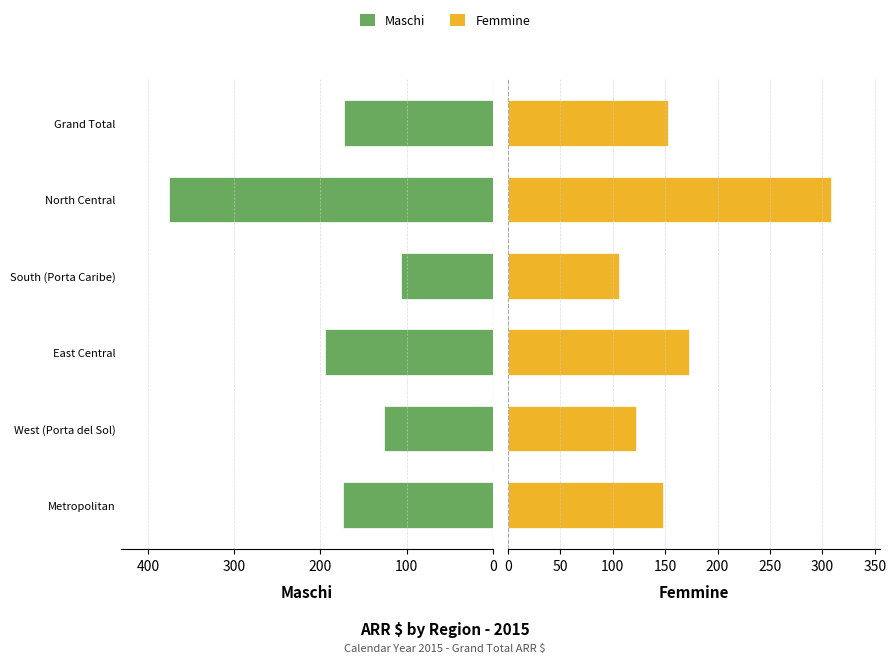

Is the value of Maschi at North Central greater than the value of Femmine at South (Porta Caribe)?

Yes